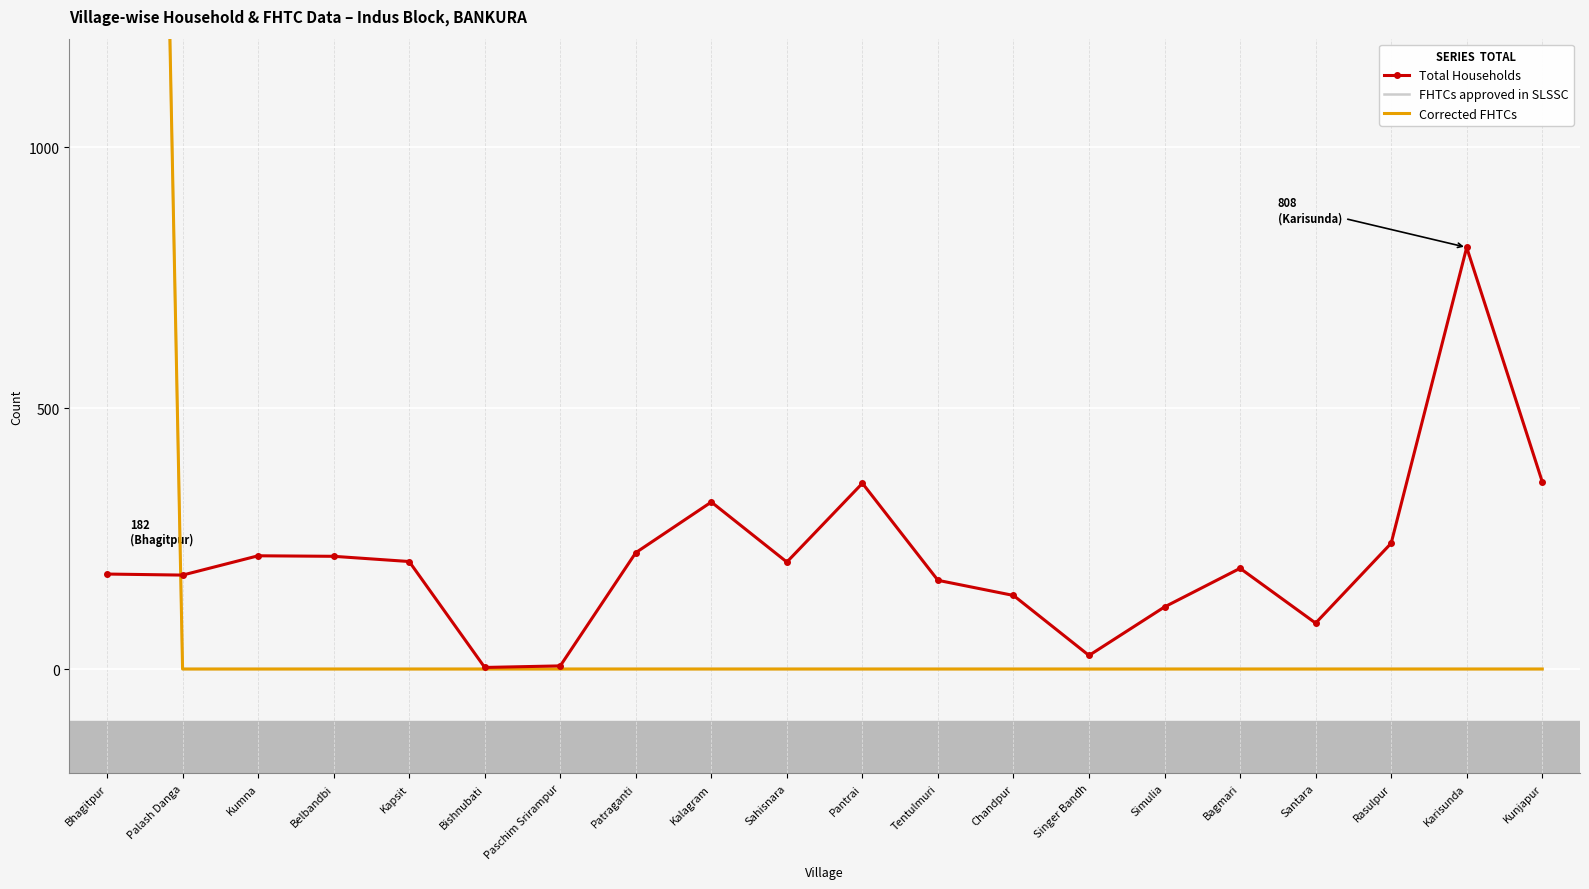

The Total Households series shows 135 at Rasulpur. True or false?

False